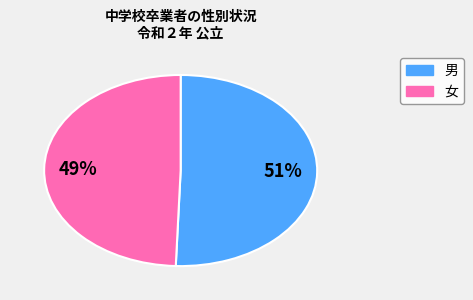

Which slice is the smallest?

女